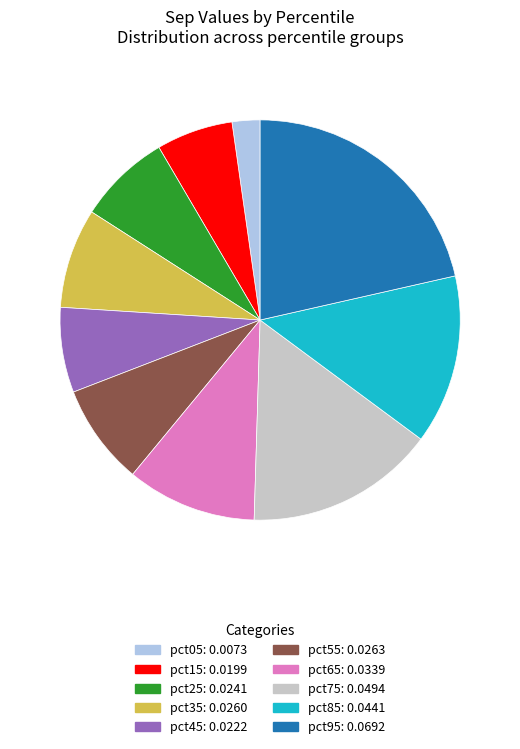

Which has a higher value, pct05 or pct65?

pct65